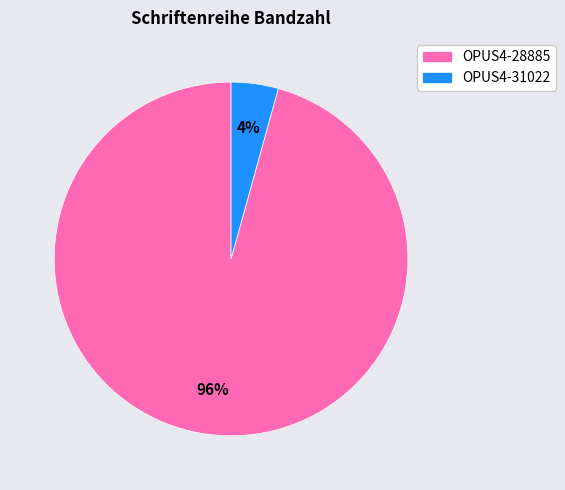

Is there any slice that represents more than half of the pie?

Yes